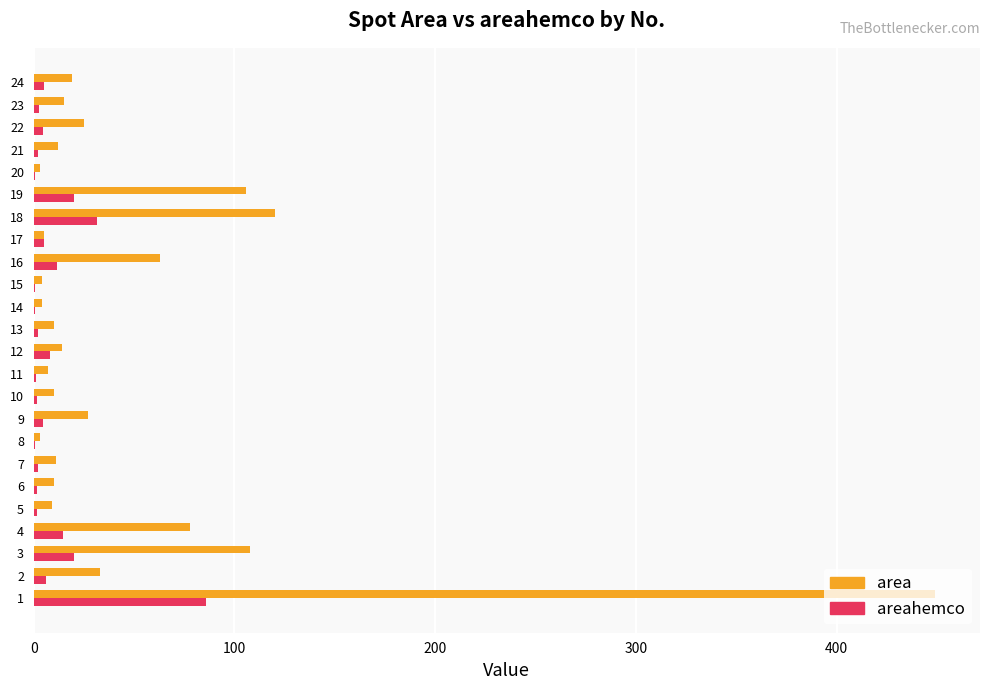

Which series has the largest total across all categories?

area